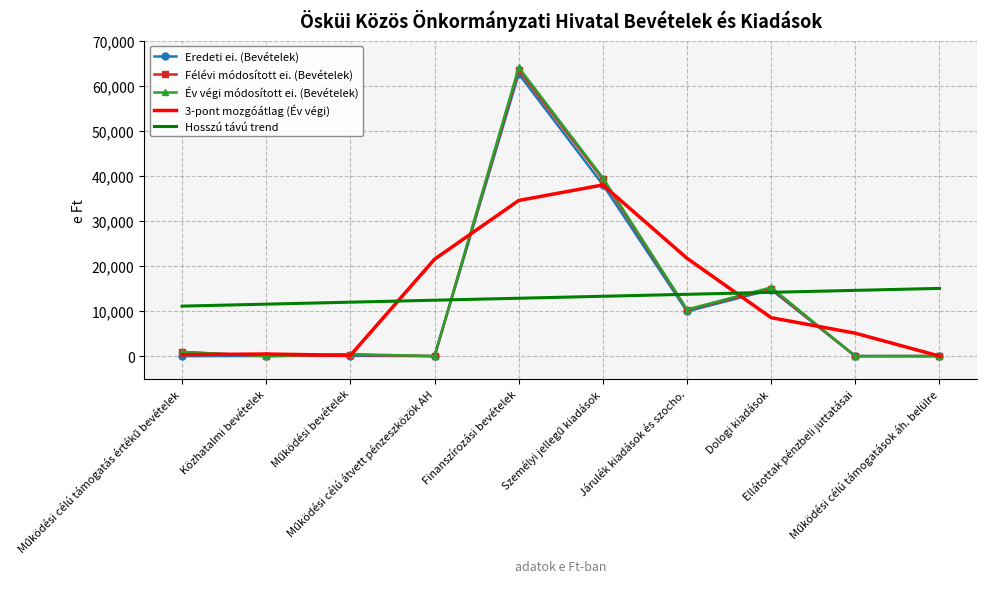

What are all the series names shown in the legend?

Eredeti ei. (Bevételek), Félévi módosított ei. (Bevételek), Év végi módosított ei. (Bevételek), 3-pont mozgóátlag (Év végi), Hosszú távú trend